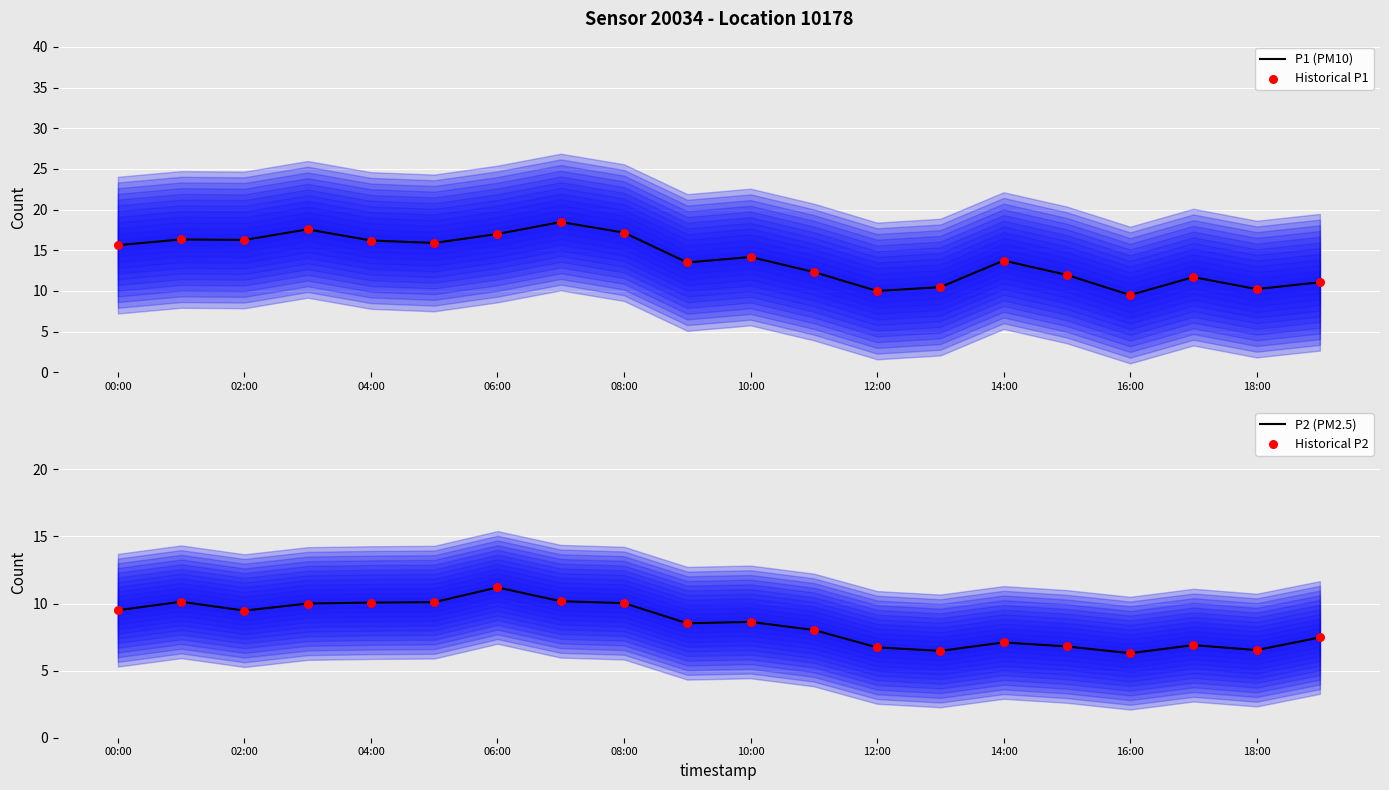

Which series reaches the maximum Y coordinate?

P1 (PM10)